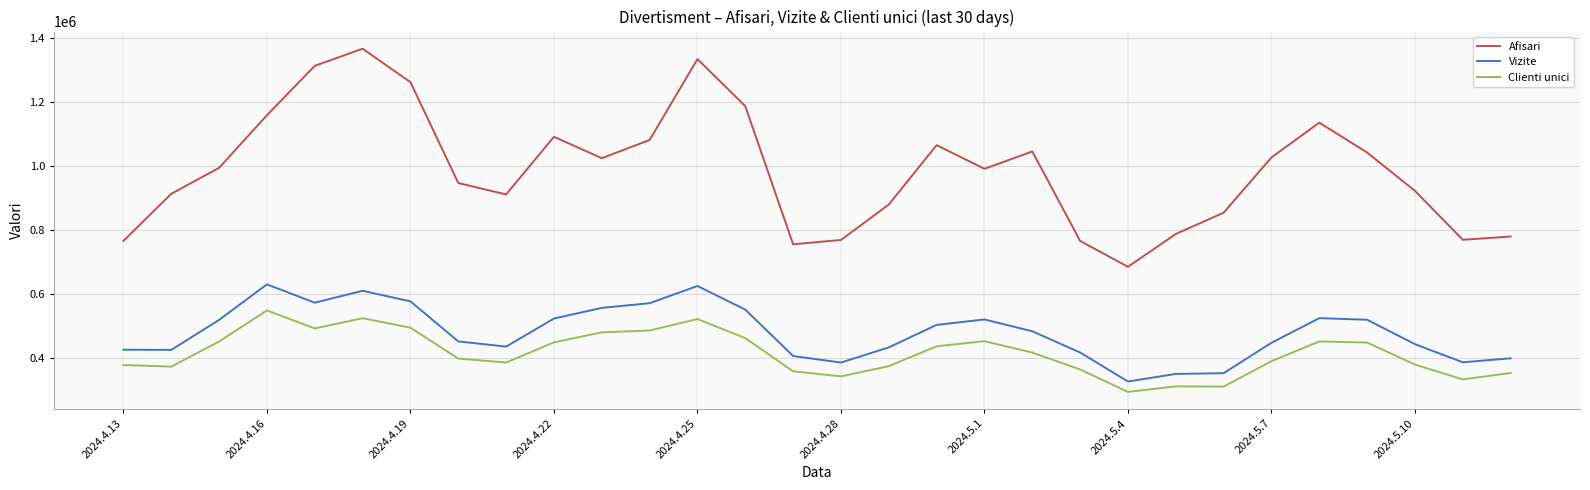

True or false: Clienti unici and Vizite intersect in this chart.

False